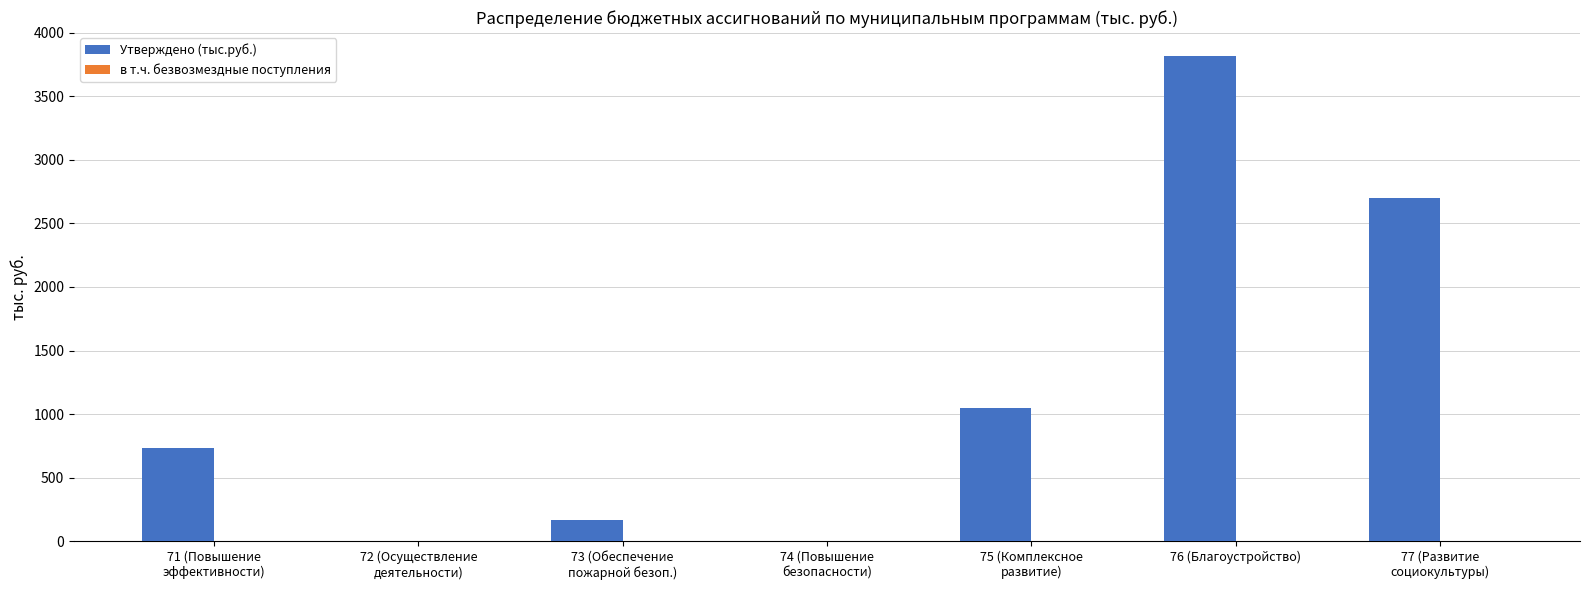

How many distinct data groups are displayed?

1